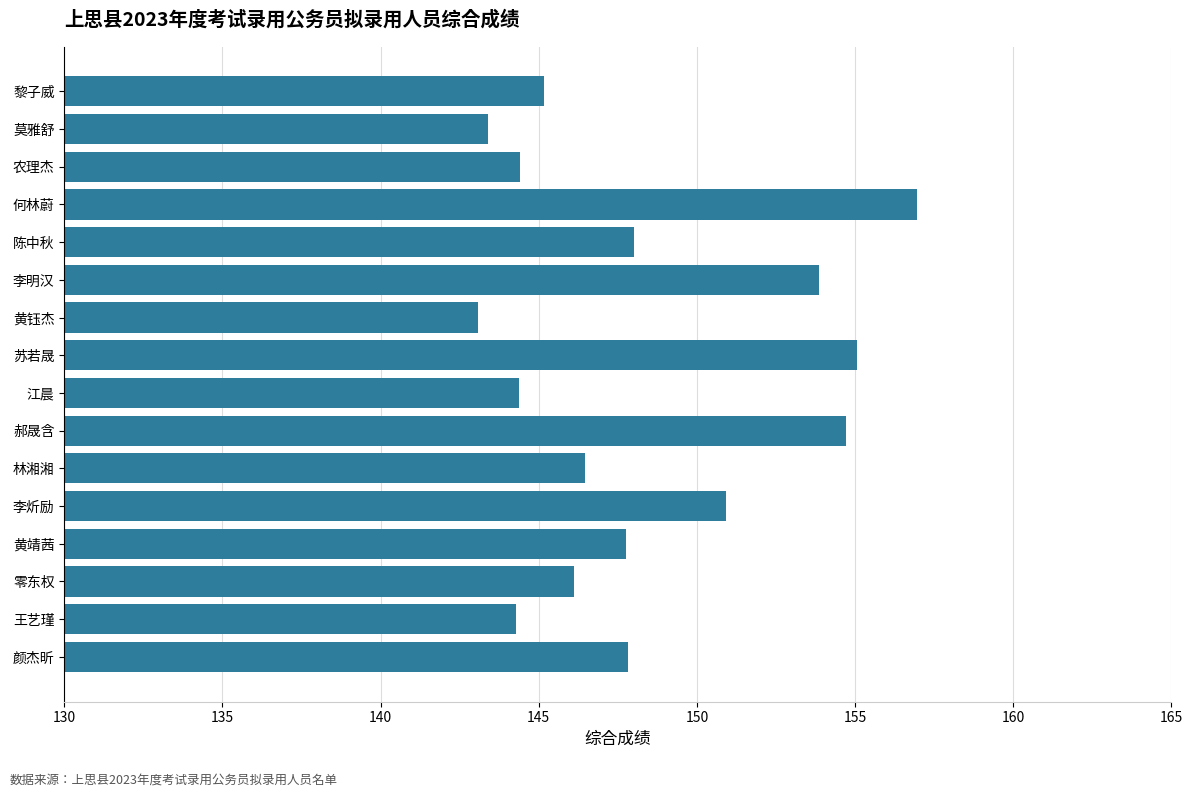

What is the ratio of the value at 黄靖茜 to the value at 郝晟含?

1.0